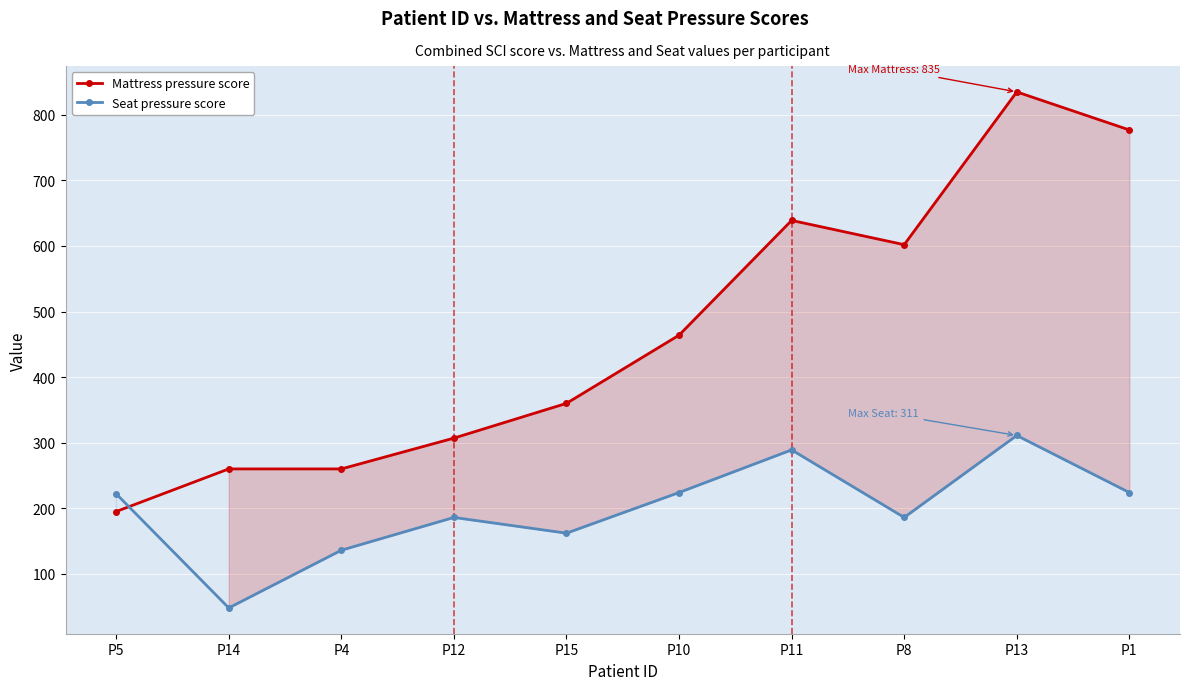

What is the label of the 2nd point from the right?

P13